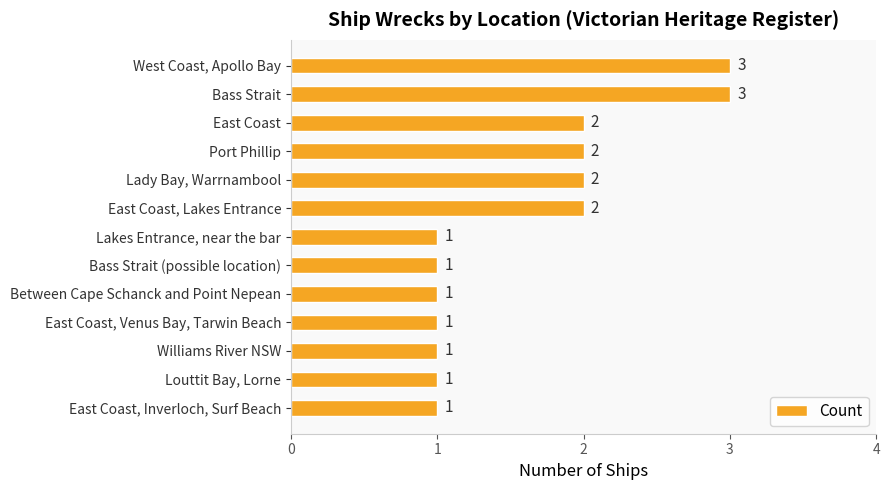

Reading top to bottom, list all the values displayed in this chart.

West Coast, Apollo Bay=3	Bass Strait=3	East Coast=2	Port Phillip=2	Lady Bay, Warrnambool=2	East Coast, Lakes Entrance=2	Lakes Entrance, near the bar=1	Bass Strait (possible location)=1	Between Cape Schanck and Point Nepean=1	East Coast, Venus Bay, Tarwin Beach=1	Williams River NSW=1	Louttit Bay, Lorne=1	East Coast, Inverloch, Surf Beach=1